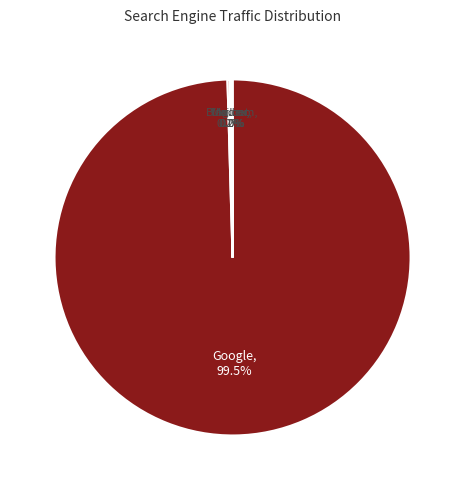

Which category has the biggest portion of the pie?

Google